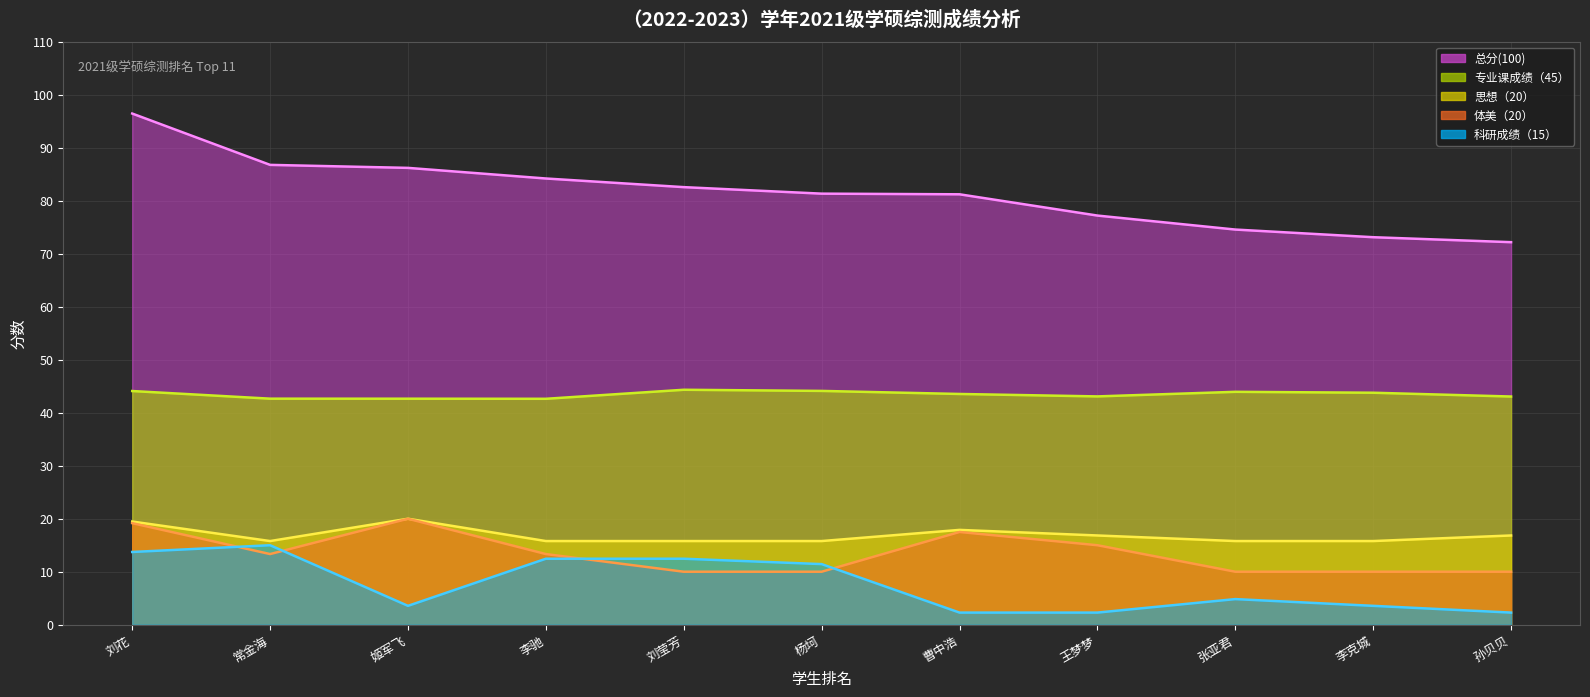

What is the sum of the 思想（20） 折线 values at 刘莹芳 and 曹中浩?

33.7